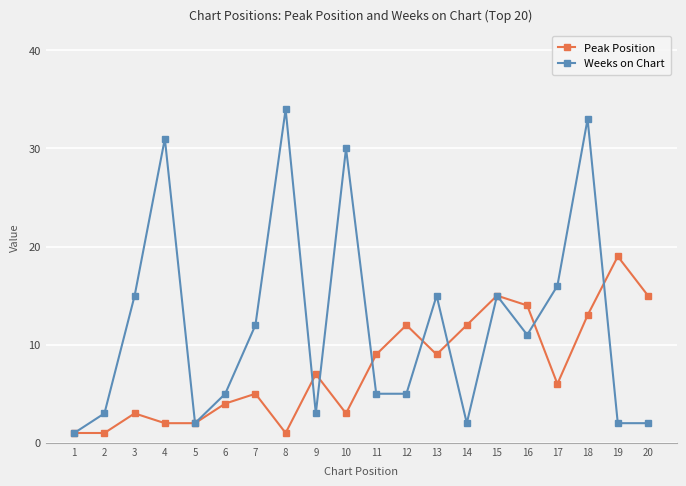

Reading left to right, transcribe all the data shown in this chart.

Peak Position: 1=1	2=1	3=3	4=2	5=2	6=4	7=5	8=1	9=7	10=3	11=9	12=12	13=9	14=12	15=15	16=14	17=6	18=13	19=19	20=15
Weeks on Chart: 1=1	2=3	3=15	4=31	5=2	6=5	7=12	8=34	9=3	10=30	11=5	12=5	13=15	14=2	15=15	16=11	17=16	18=33	19=2	20=2